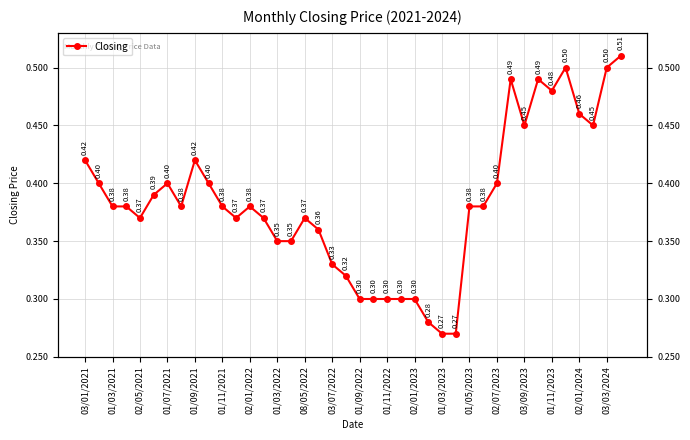

Read the value at 31.

0.5